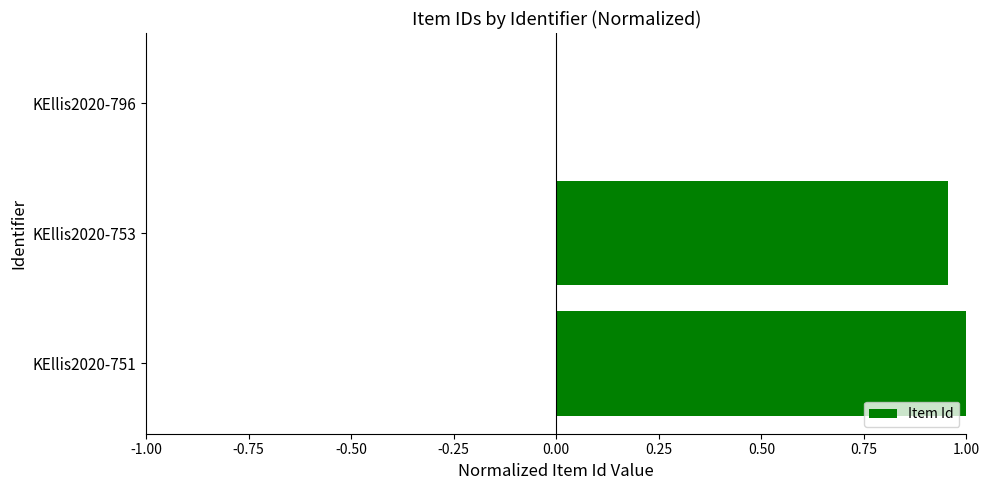

At which category does the chart reach its peak across all series?

KEllis2020-751